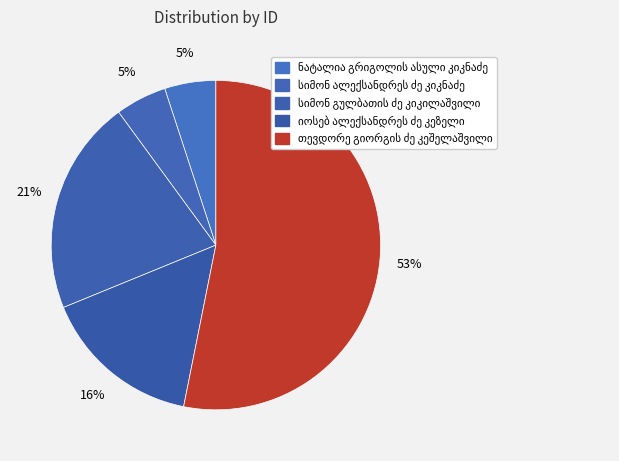

To the nearest percent, what portion does სიმონ გულბათის ძე კიკილაშვილი represent?

21%